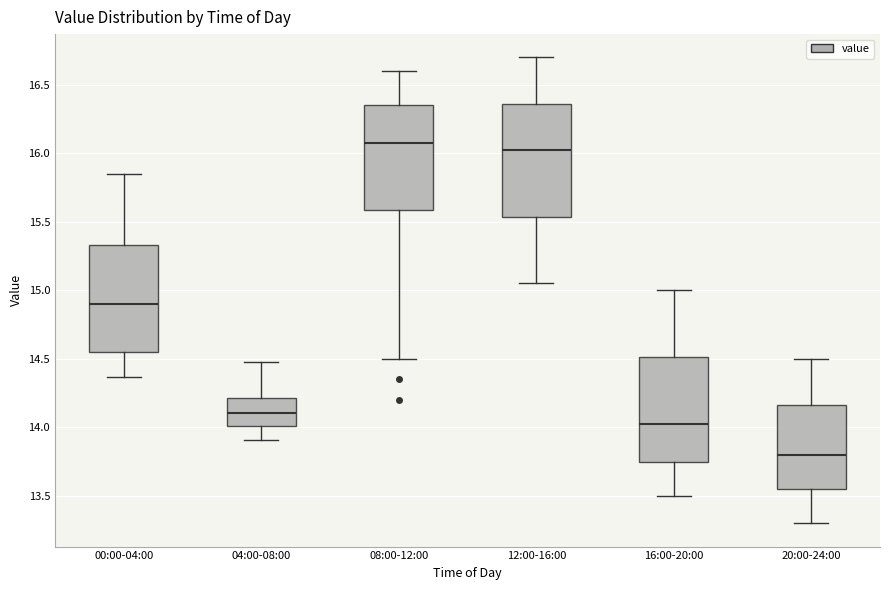

Reading left to right, read every box against the y-axis: the position of its median line, the range the box covers, and the ends of its whiskers. The values are not printed on the chart, so give them approximately, as read against the axis.

00:00-04:00: median 14.90, box 14.55 to 15.35, whiskers 14.35 to 15.85
04:00-08:00: median 14.10, box 14.00 to 14.20, whiskers 13.90 to 14.50
08:00-12:00: median 16.10, box 15.60 to 16.35, whiskers 14.50 to 16.60
12:00-16:00: median 16.05, box 15.55 to 16.35, whiskers 15.05 to 16.70
16:00-20:00: median 14.05, box 13.75 to 14.50, whiskers 13.50 to 15.00
20:00-24:00: median 13.80, box 13.55 to 14.15, whiskers 13.30 to 14.50